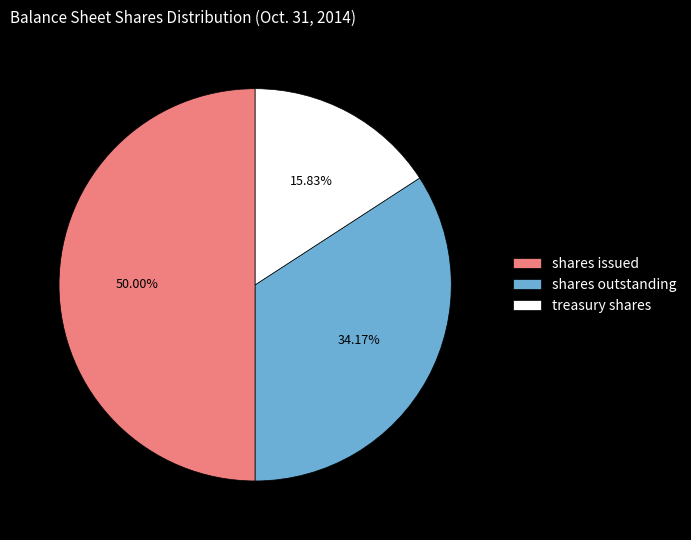

Which category has the smallest portion of the pie?

treasury shares